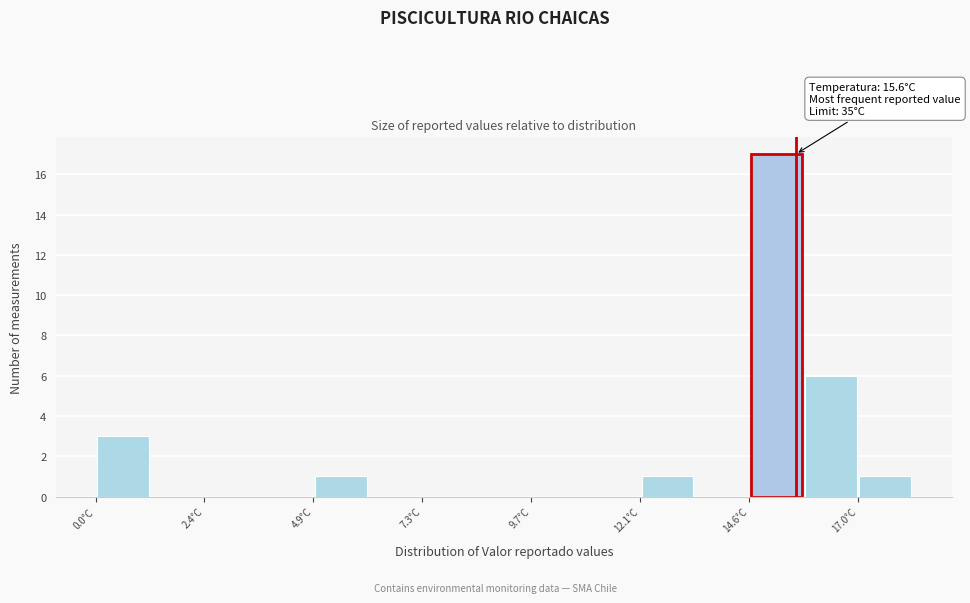

Read against the x-axis, roughly where is the centre of the tallest bar?

15.0